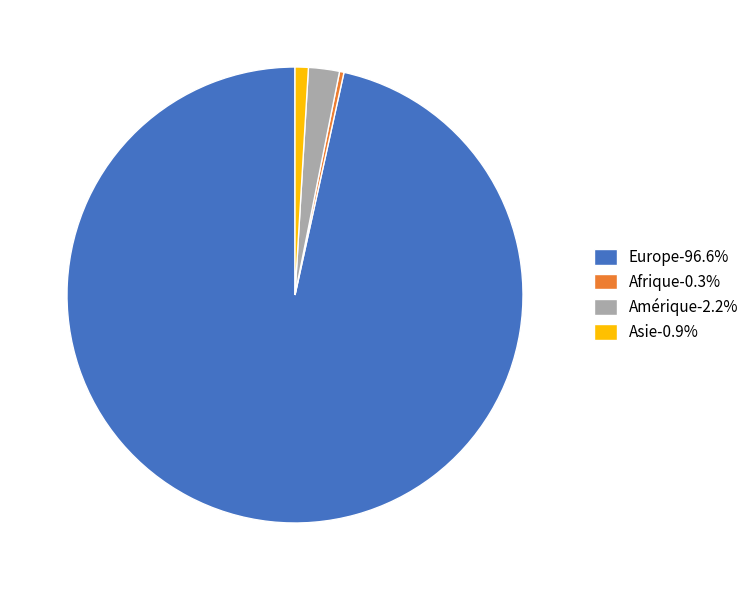

Is the sum of Afrique-0.3% and Amérique-2.2% greater than half?

No